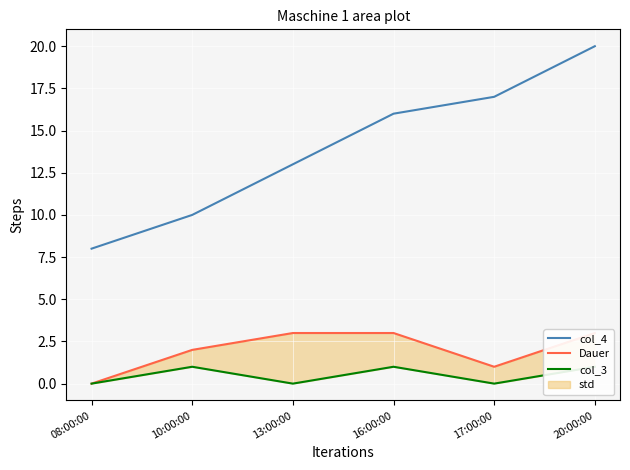

How many col_3 values are between 0 and 1?

6